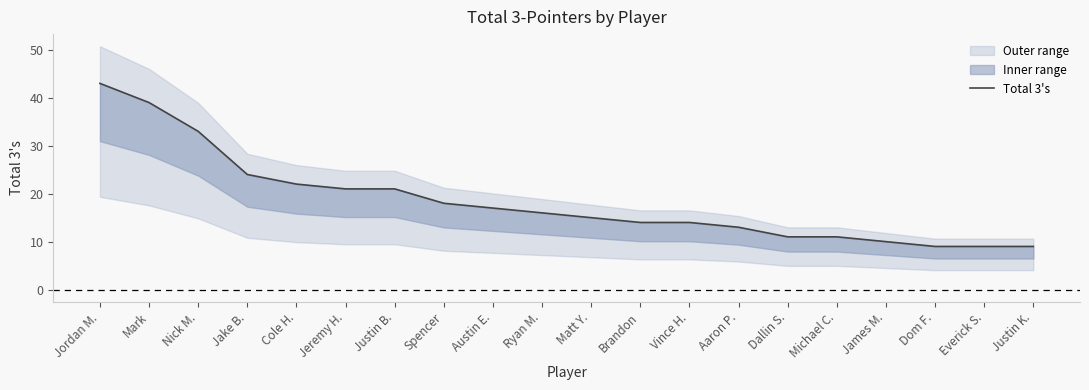

What is the minimum value shown in the chart?

9